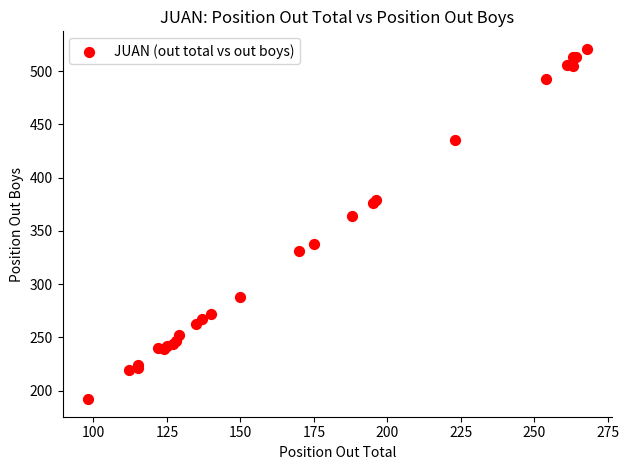

What Y value in the scatter plot is closest to 356?

364